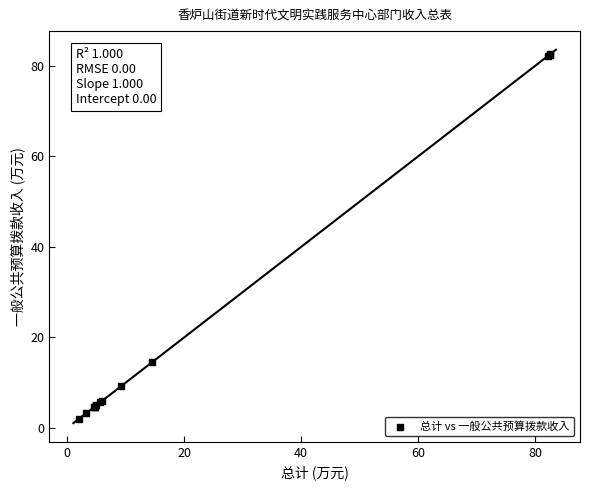

What Y value in the scatter plot is closest to 42?

14.5